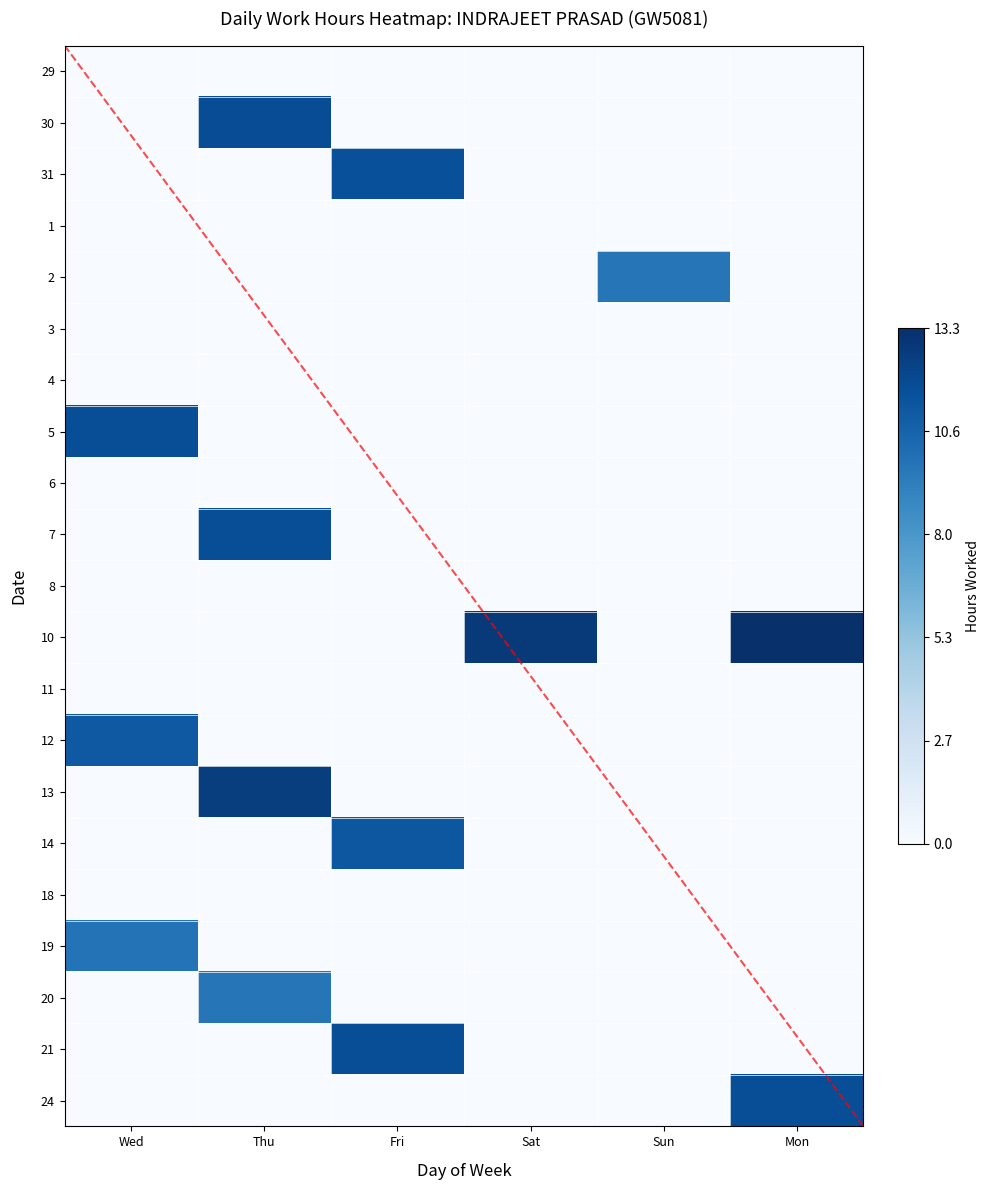

Is the value of 30 at Sun greater than the value of 21 at Fri?

No